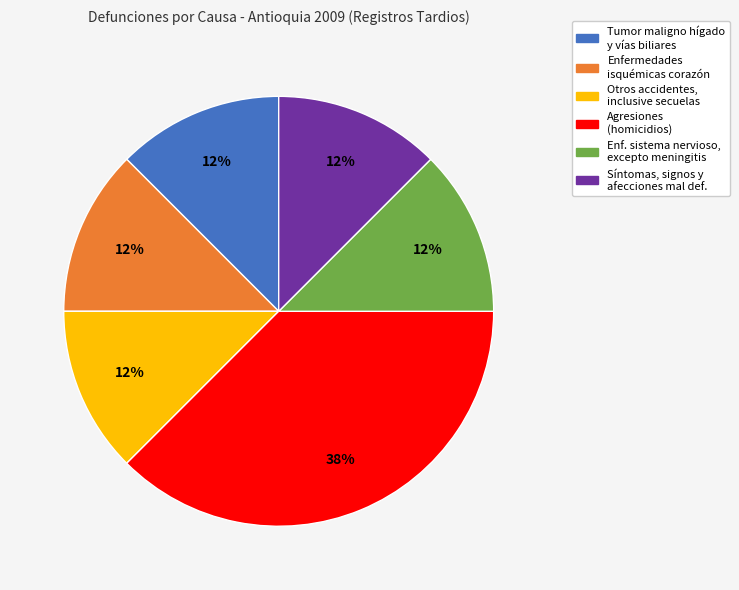

Is there any slice that represents more than half of the pie?

No